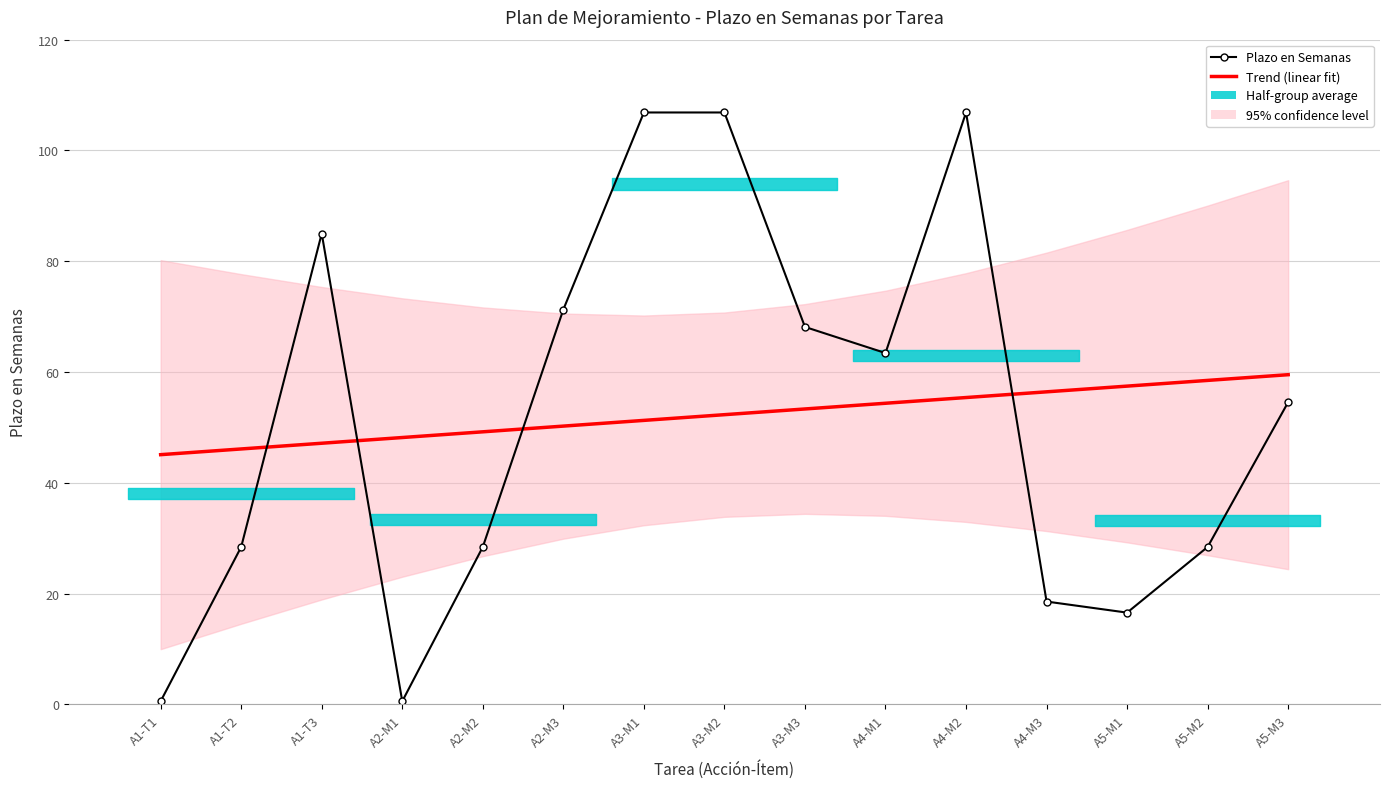

How many times do Plazo en Semanas and Trend (linear fit) cross each other?

4